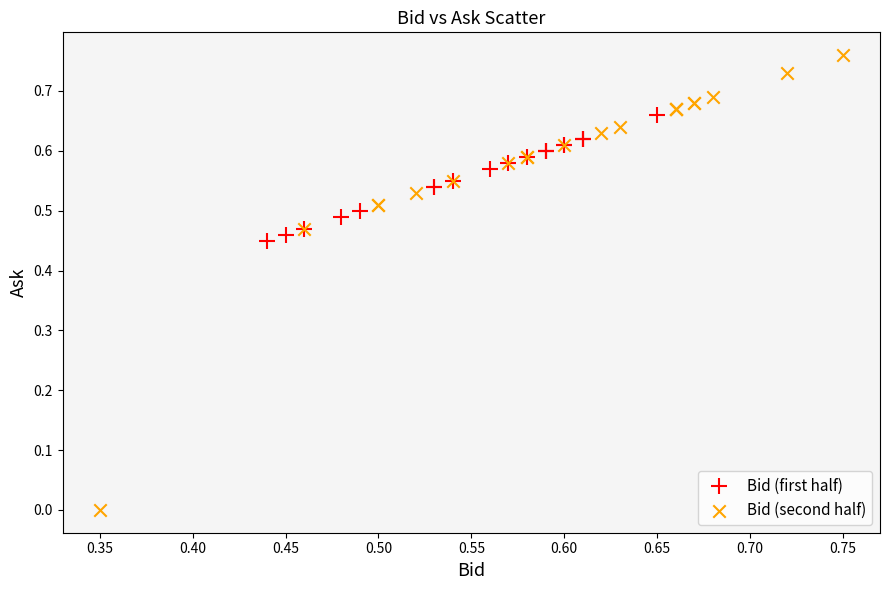

Which series reaches the maximum Y coordinate?

Bid (second half)